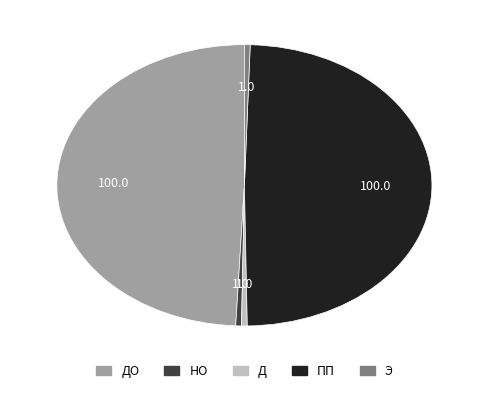

Is there any slice that represents more than half of the pie?

No